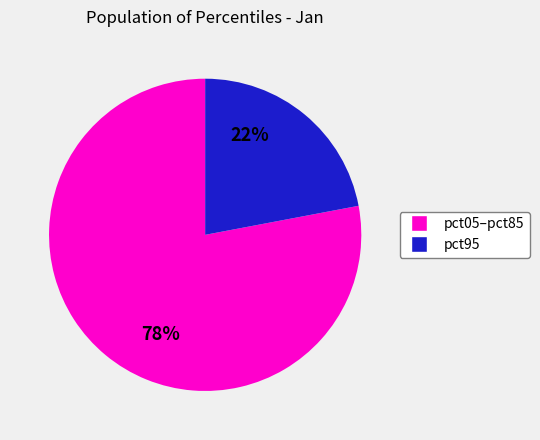

To the nearest percent, what is the difference between the largest and smallest slice percentages?

56%